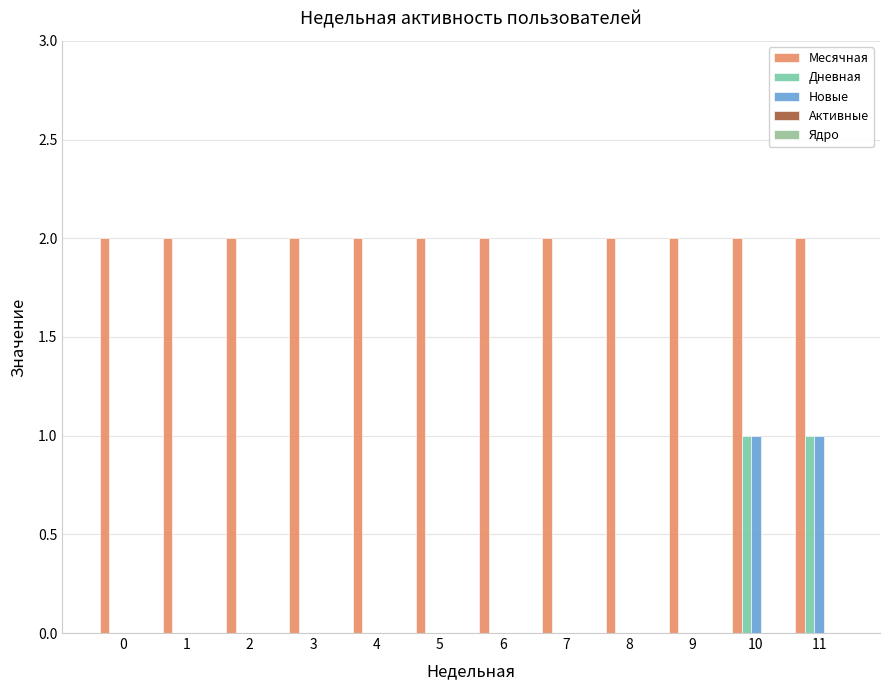

What is the maximum value shown in the chart?

2